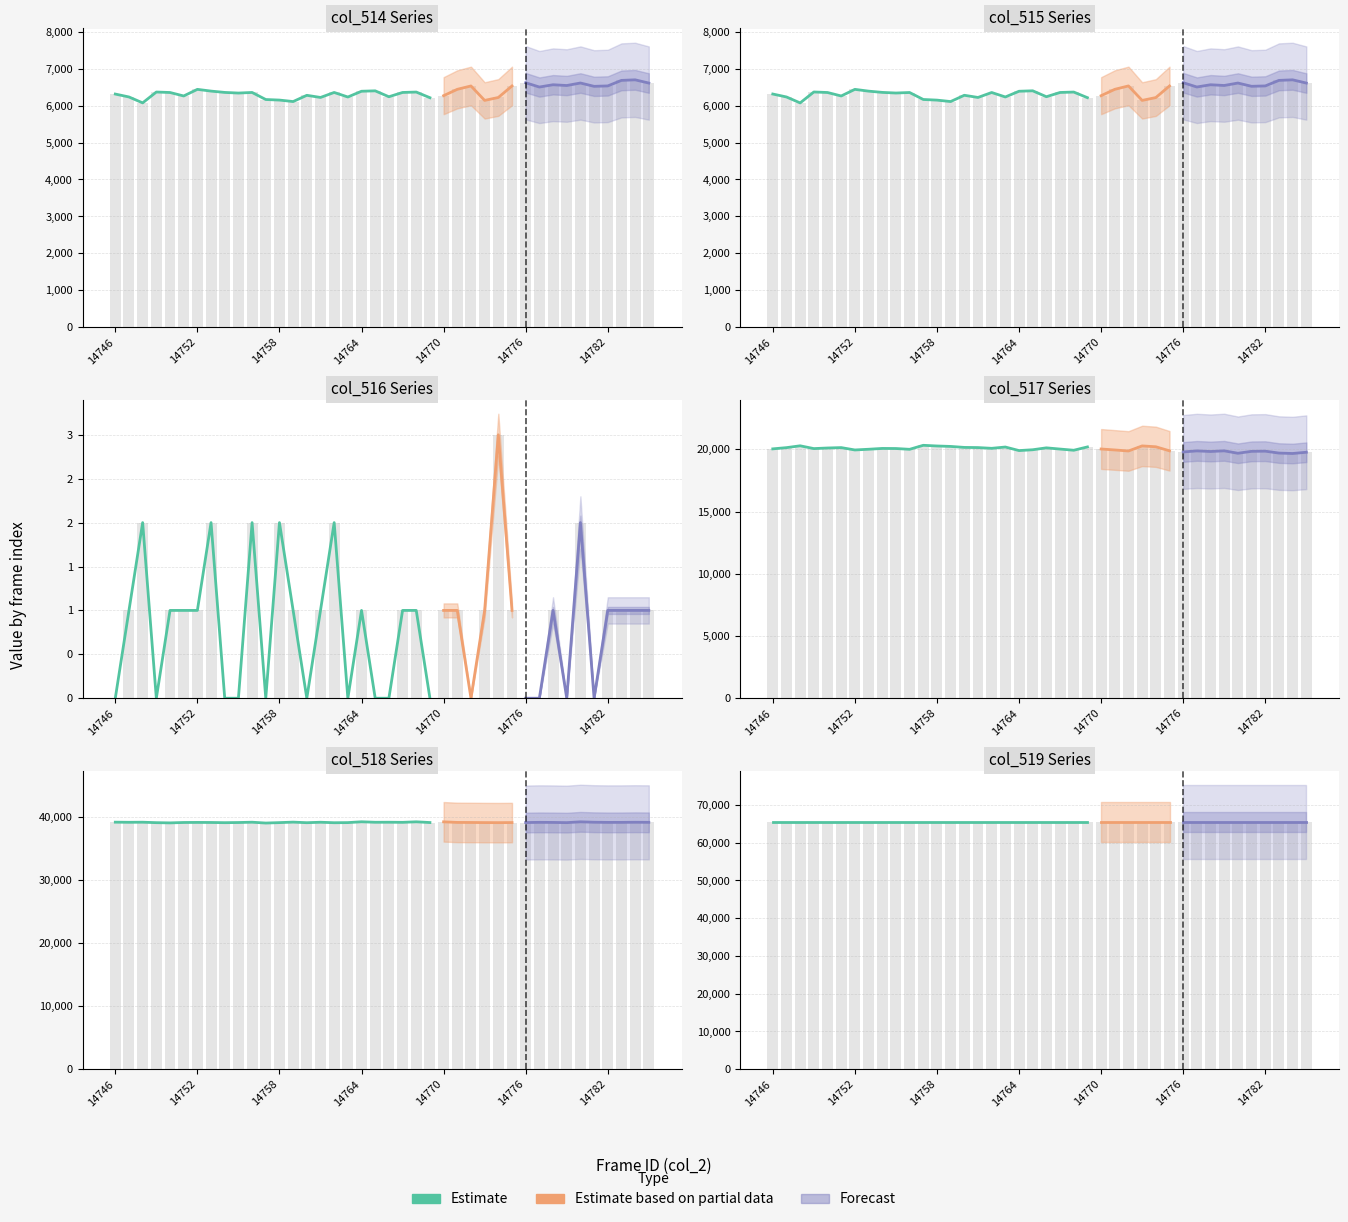

What is the approximate value of col_518 at 14759?

39189